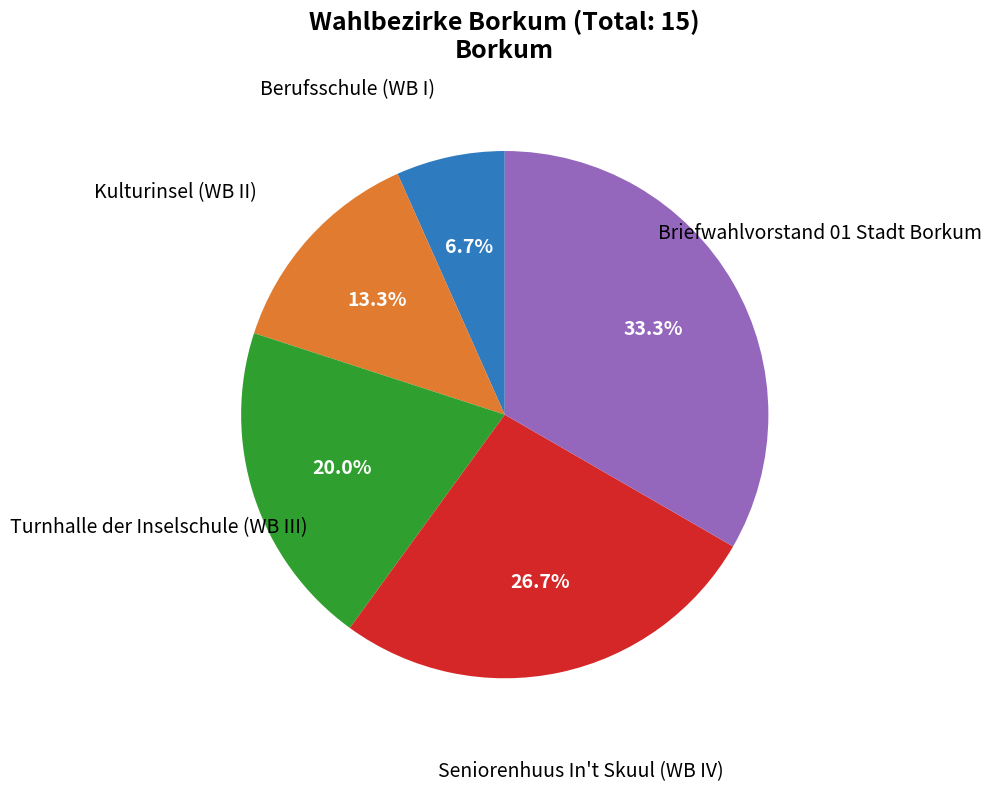

Is there a majority slice in this chart?

No